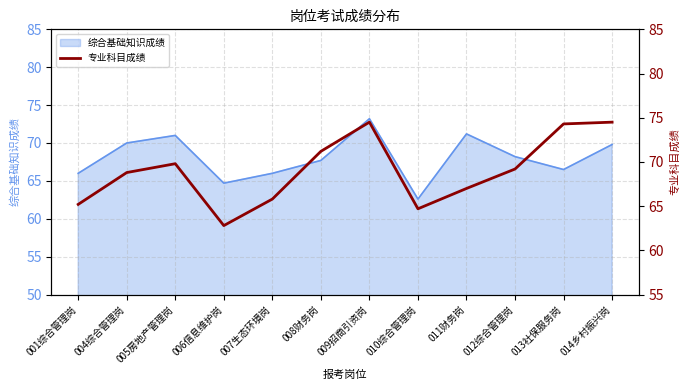

What is the label of the 10th point from the left?

012综合管理岗